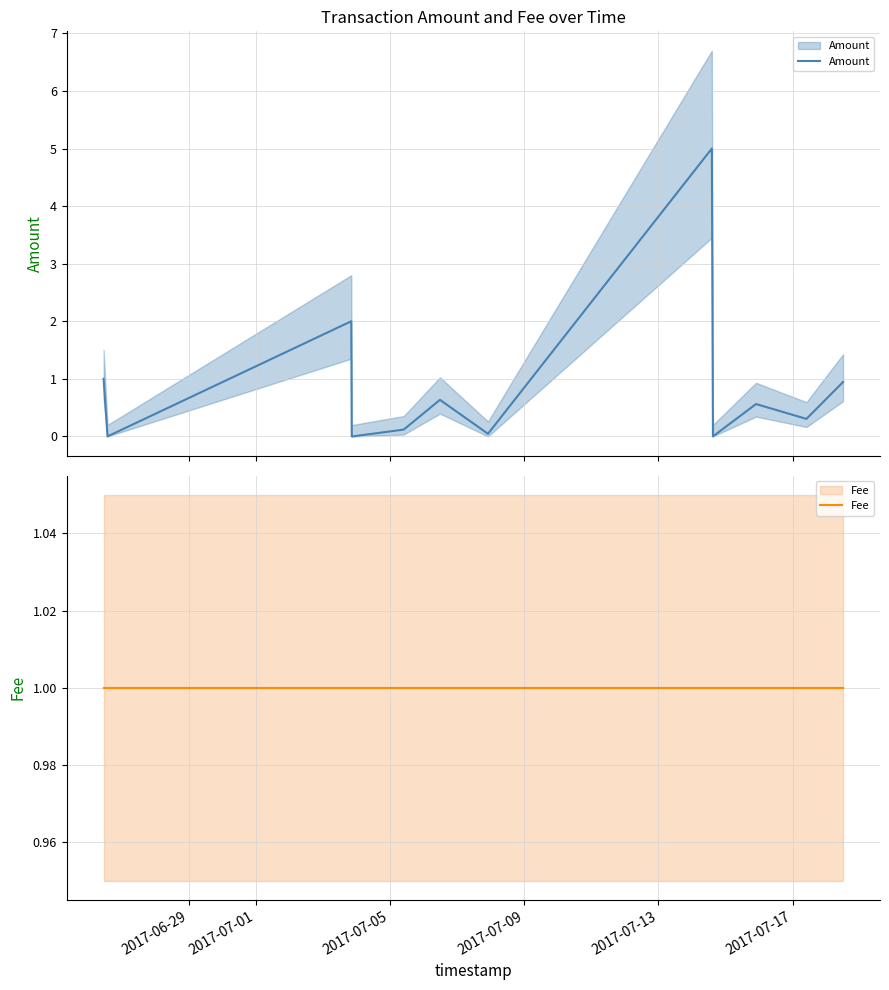

How many lines are shown in the chart?

2